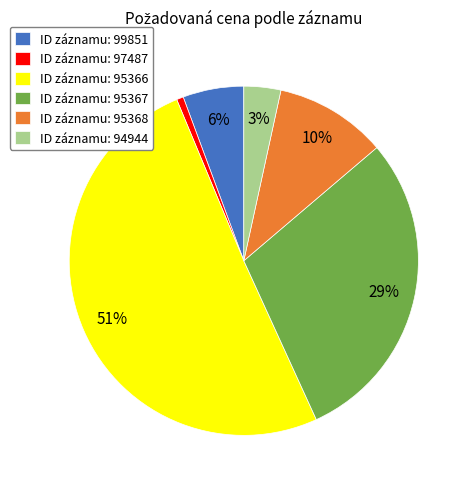

Is there any slice that represents more than half of the pie?

Yes